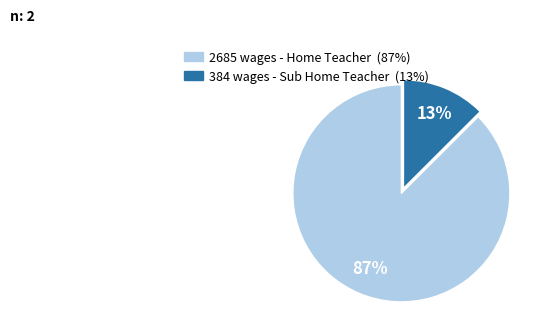

To the nearest percent, what is the average slice percentage?

50%